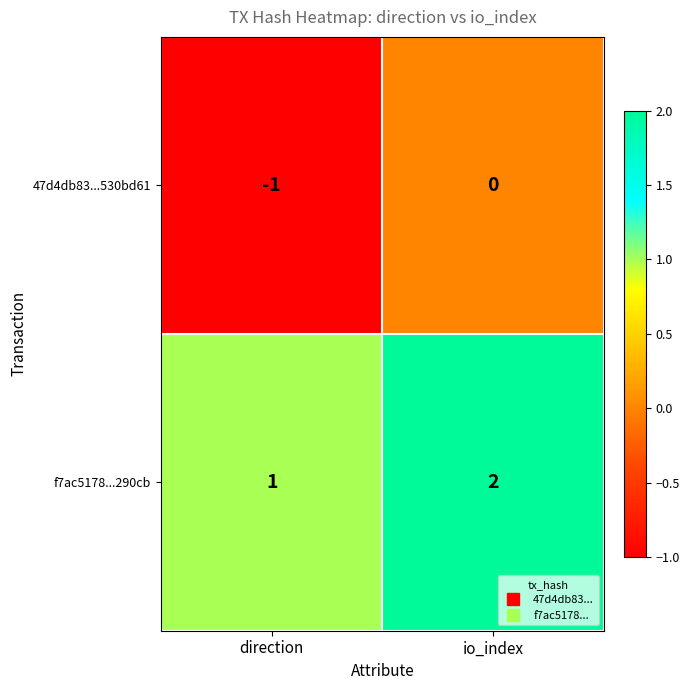

What is the sum of all f7ac5178...290cb values?

3